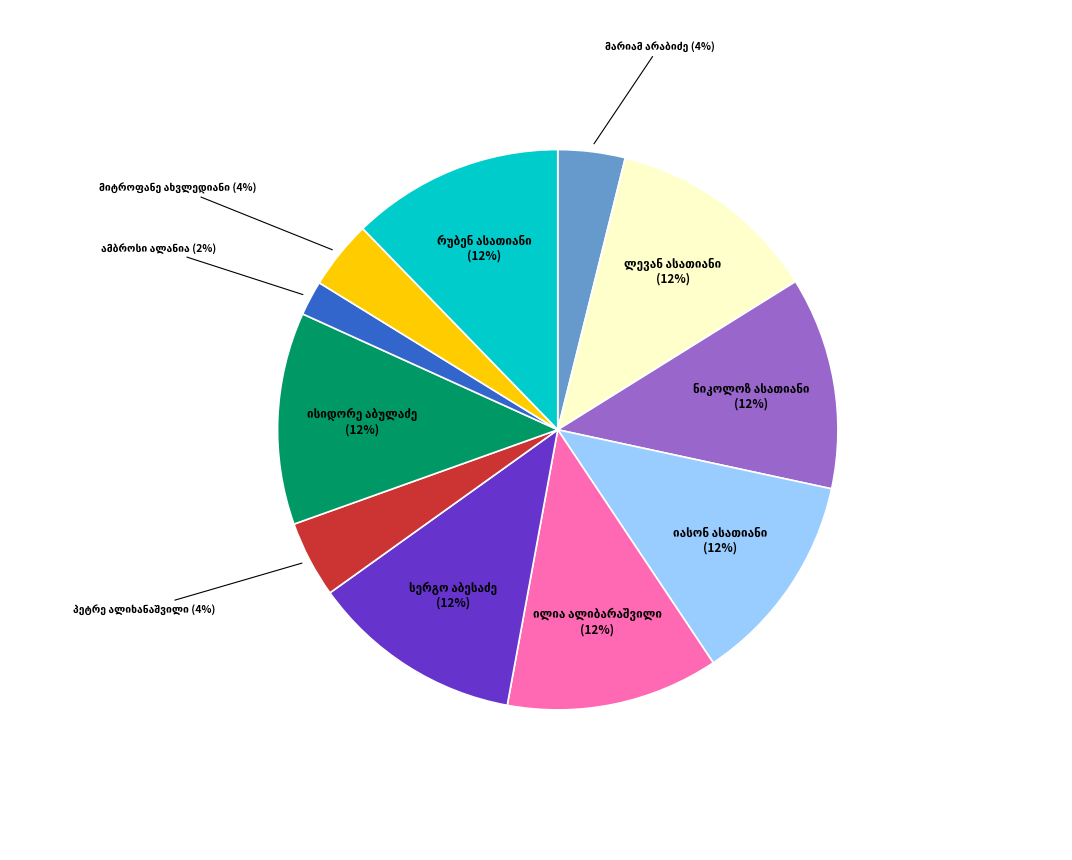

To the nearest percent, what is the difference between the largest and smallest slice percentages?

10%